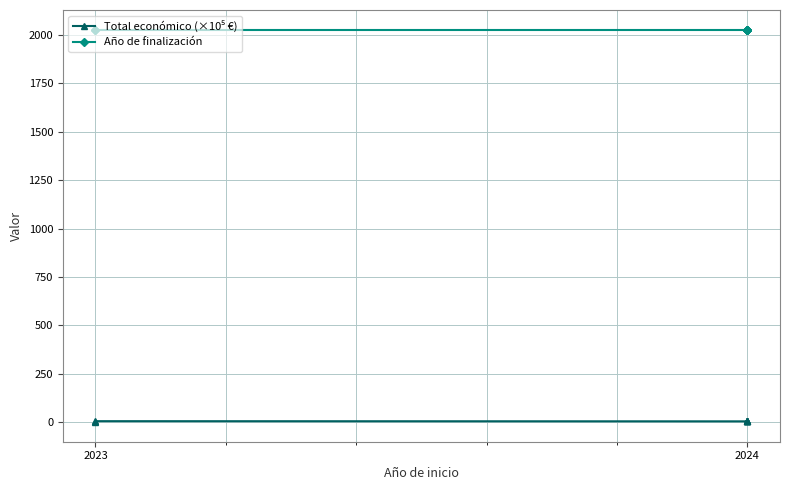

Where is Total económico (×10⁵ €) nearest to the value 3?

2023